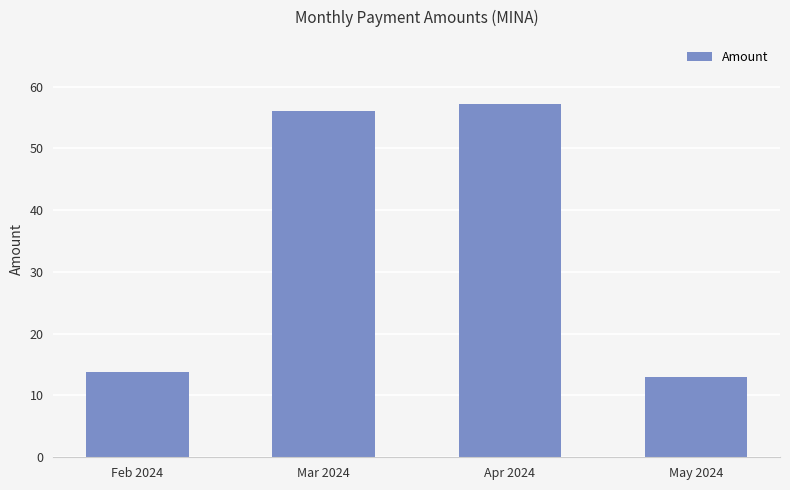

The value at Apr 2024 is 12.9. True or false?

False